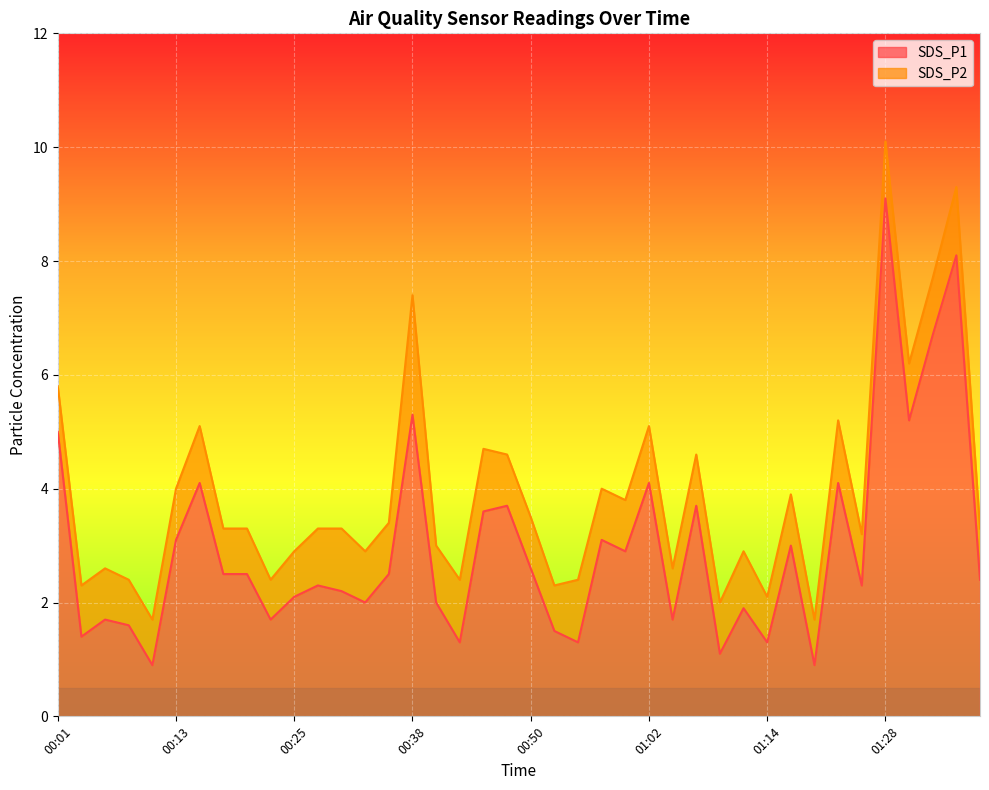

Where is the data nearest to the value 5?

00:01